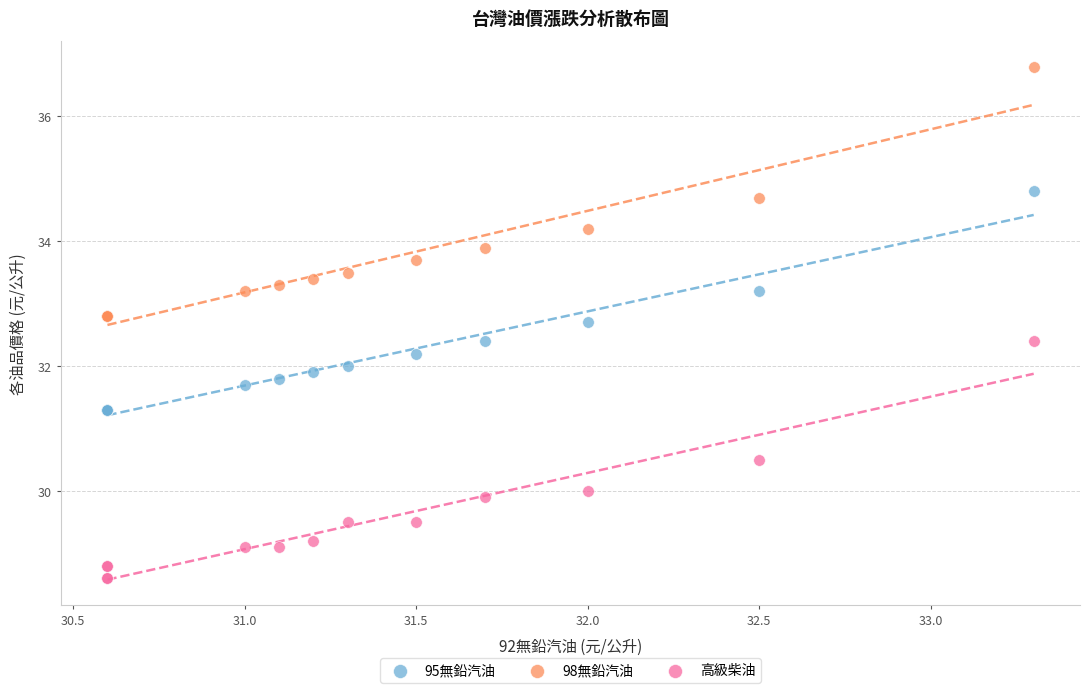

In the 98無鉛汽油 series, what Y value is closest to 34?

33.9